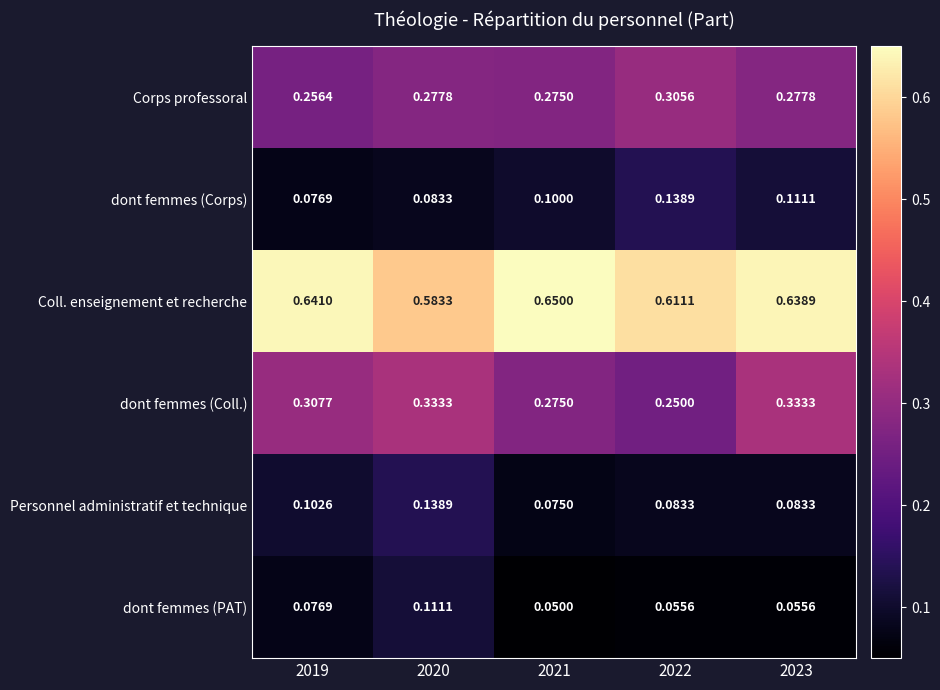

Which series has the largest total across all categories?

Coll. enseignement et recherche